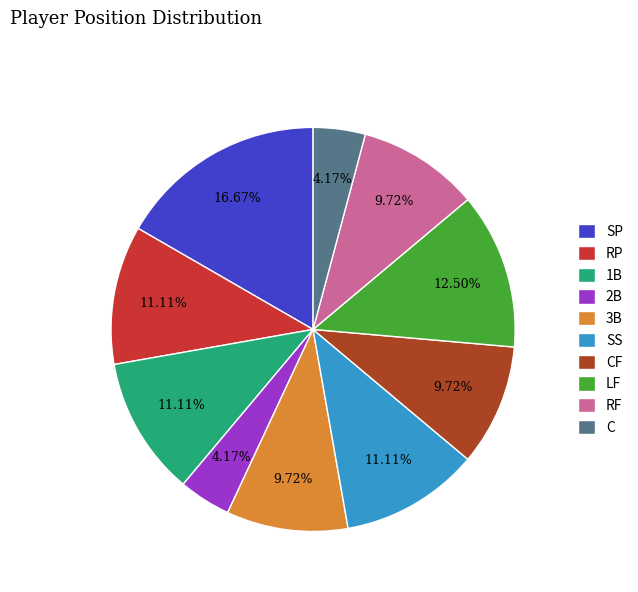

To the nearest percent, what portion does CF represent?

10%